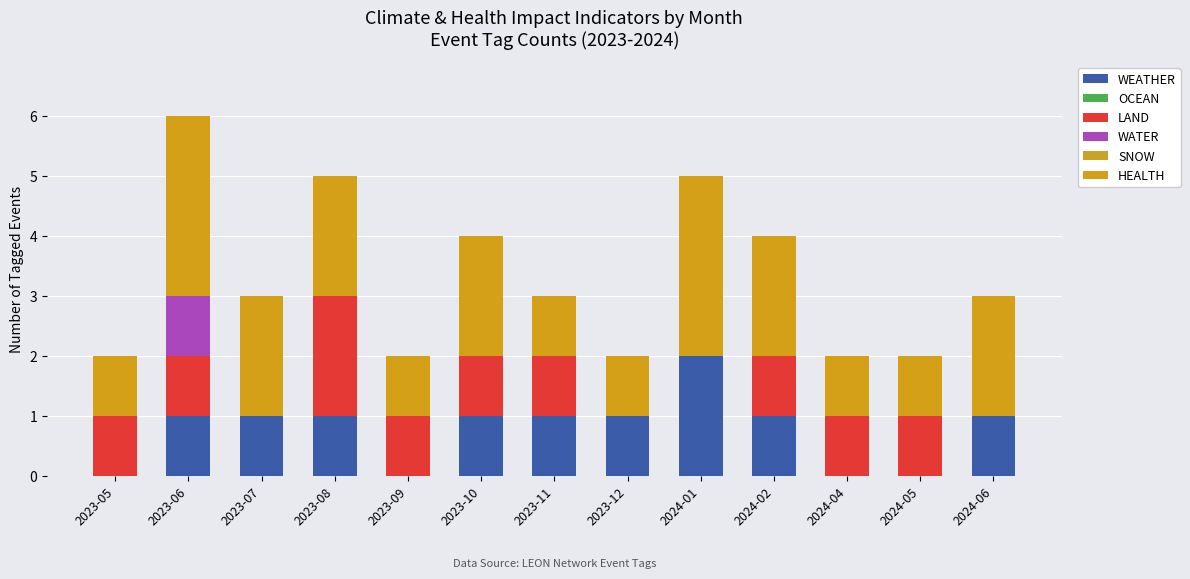

Does the chart contain stacked bars?

Yes